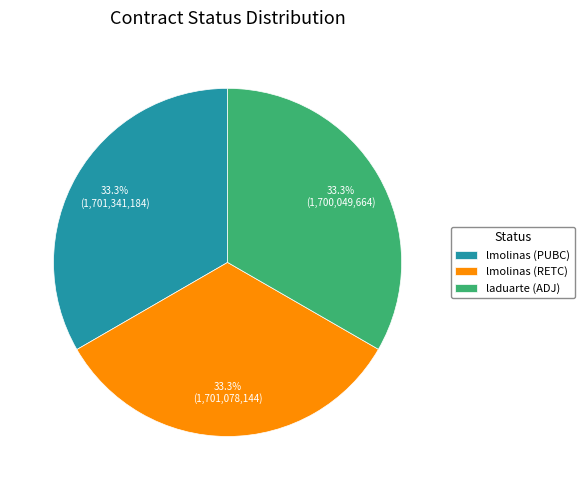

To the nearest percent, what is the combined percentage of laduarte (ADJ) and lmolinas (PUBC)?

67%